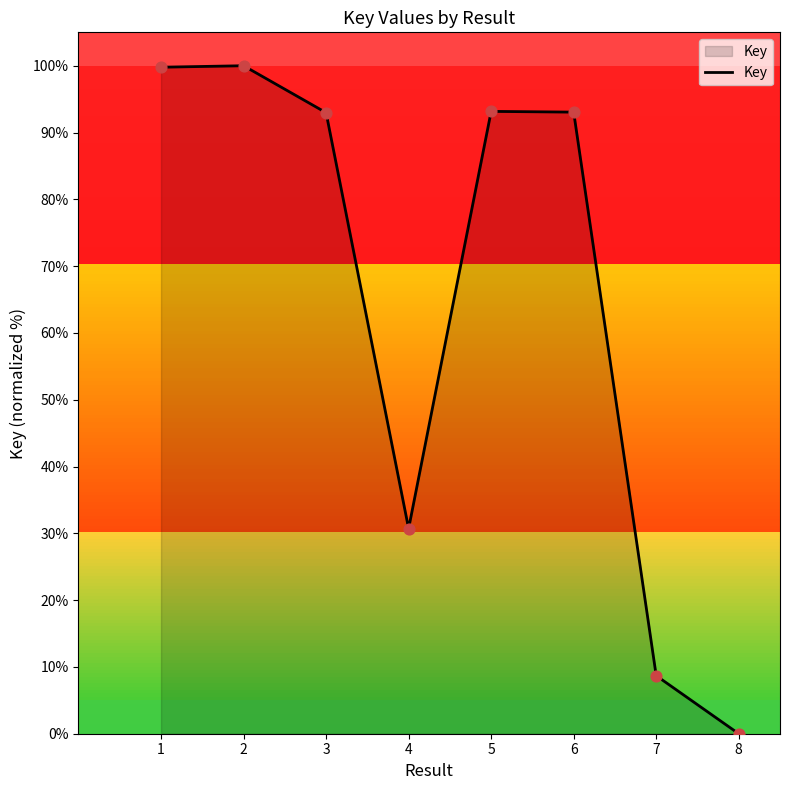

Approximately how many times larger is the value at 4 compared to 3?

0.3